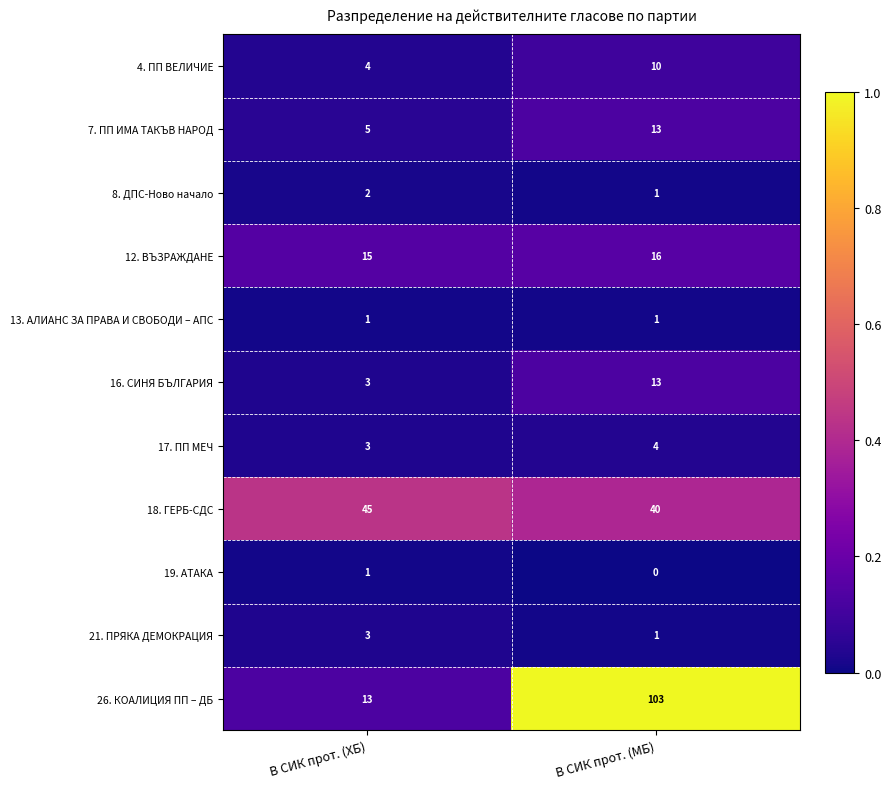

At which label is 7. ПП ИМА ТАКЪВ НАРОД closest to 9?

В СИК прот. (ХБ)